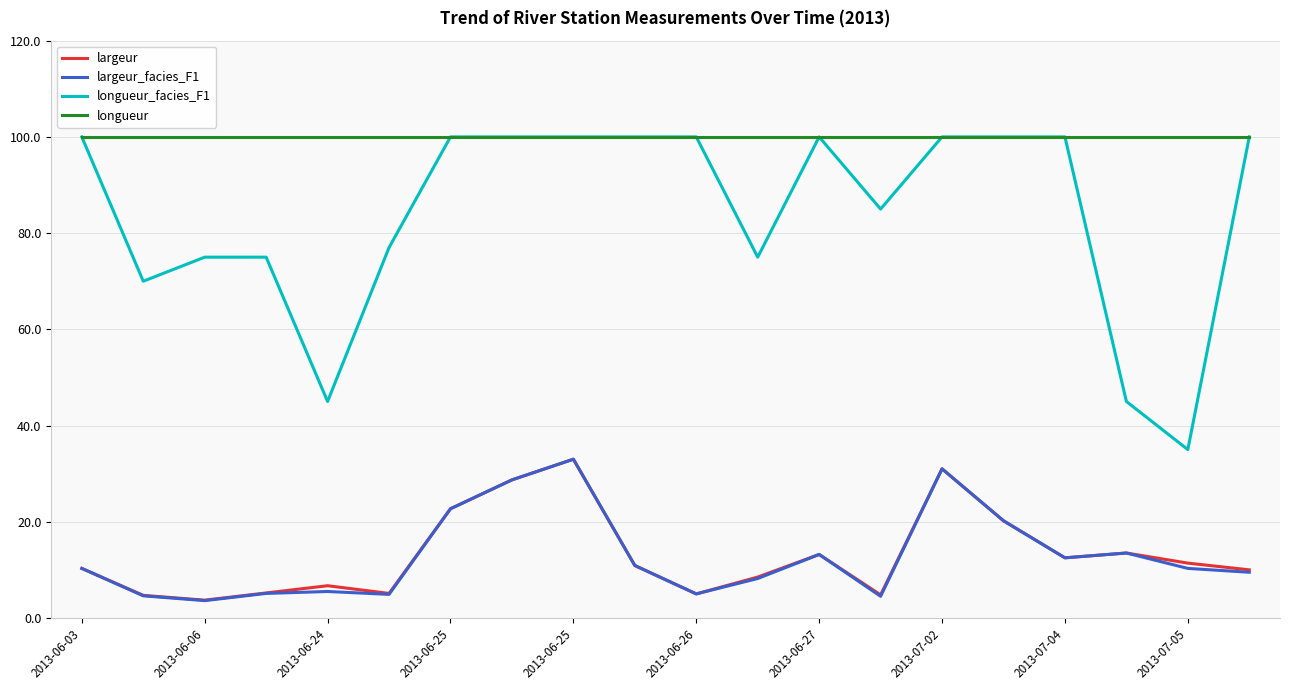

Does the chart have visible grid lines?

Yes